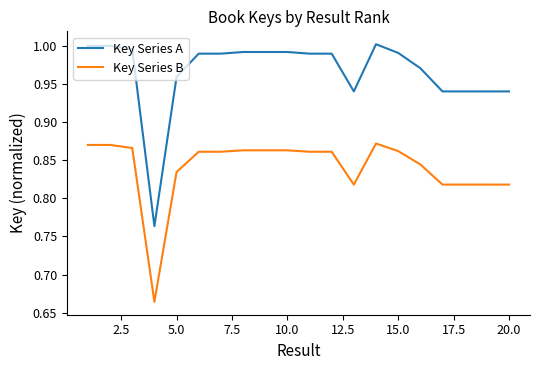

List the series in order of their peak value, highest first.

Key Series A, Key Series B